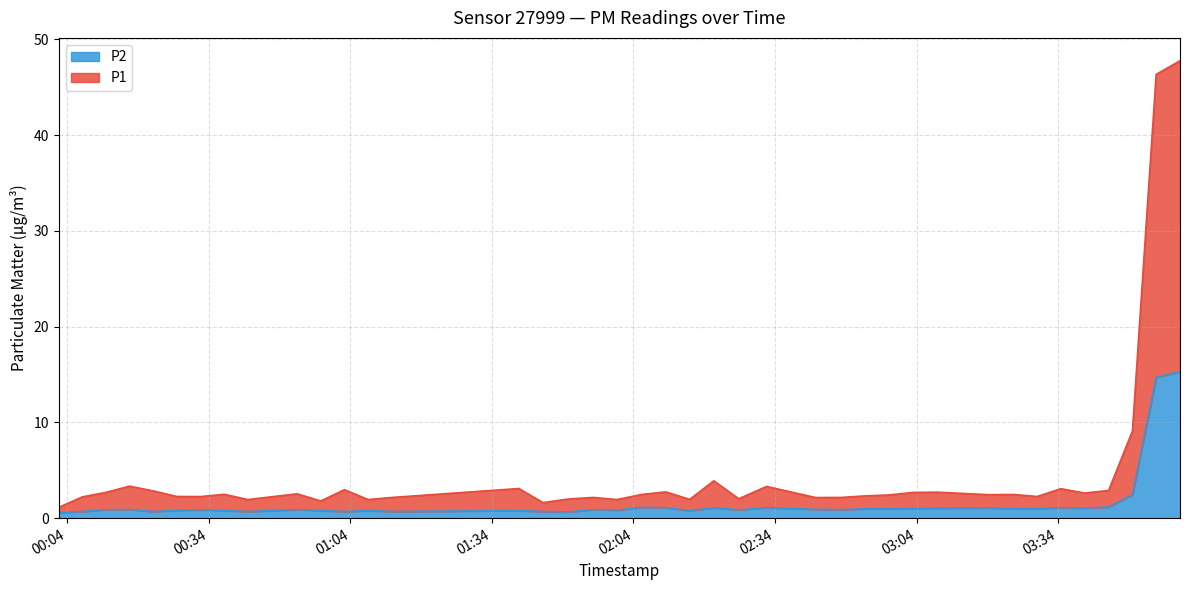

What is the maximum value for P2?

15.3